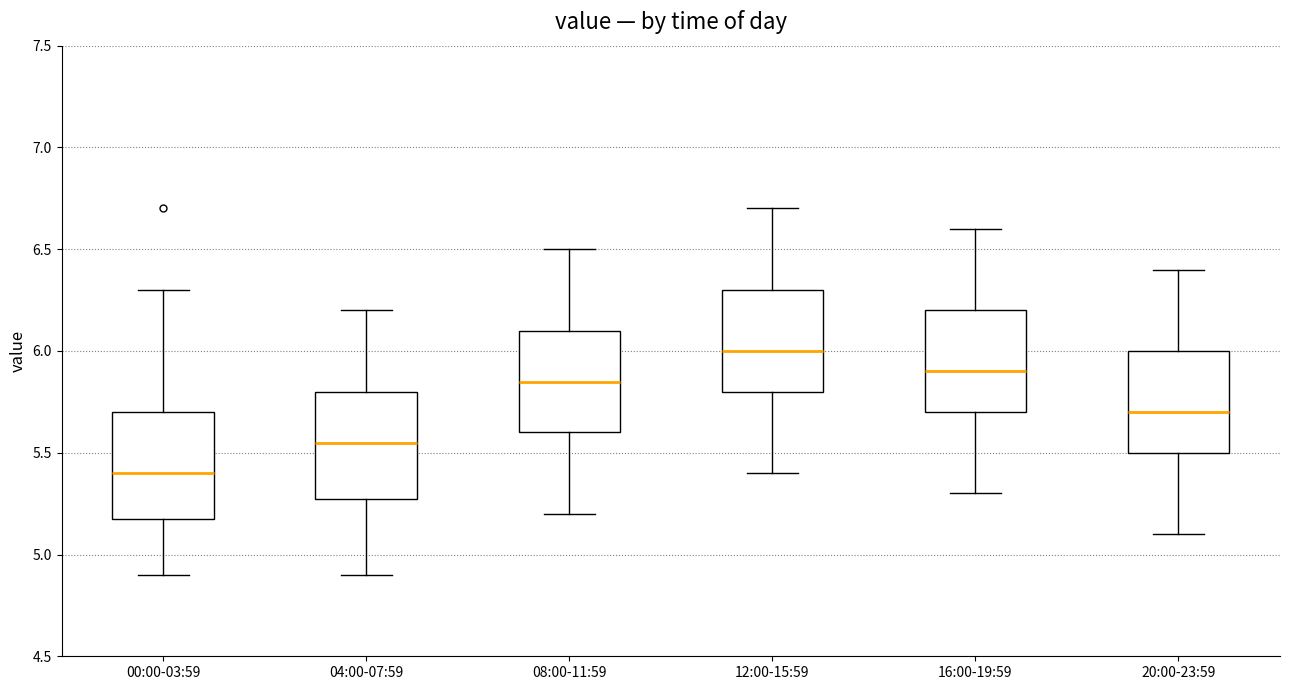

Reading left to right, read every box against the y-axis: the position of its median line, the range the box covers, and the ends of its whiskers. The values are not printed on the chart, so give them approximately, as read against the axis.

00:00-03:59: median 5.40, box 5.20 to 5.70, whiskers 4.90 to 6.30
04:00-07:59: median 5.55, box 5.30 to 5.80, whiskers 4.90 to 6.20
08:00-11:59: median 5.85, box 5.60 to 6.10, whiskers 5.20 to 6.50
12:00-15:59: median 6.00, box 5.80 to 6.30, whiskers 5.40 to 6.70
16:00-19:59: median 5.90, box 5.70 to 6.20, whiskers 5.30 to 6.60
20:00-23:59: median 5.70, box 5.50 to 6.00, whiskers 5.10 to 6.40